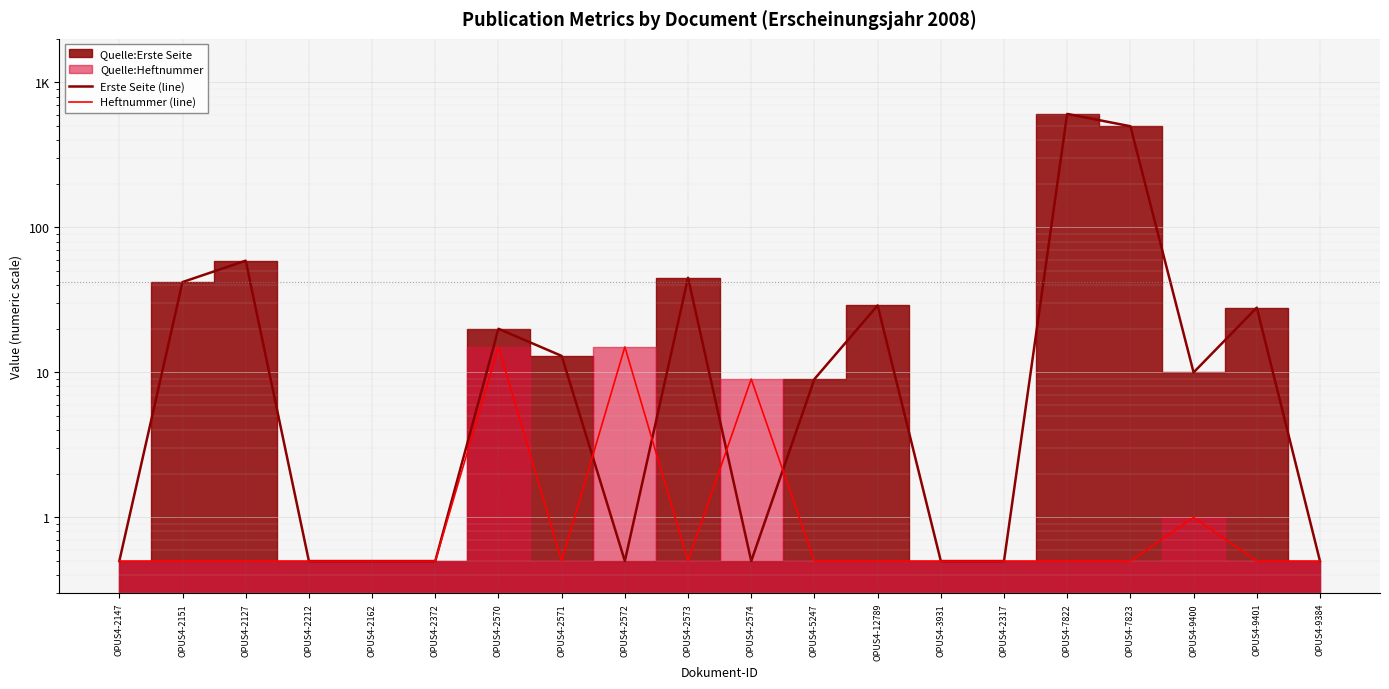

How many interior local peaks does the Heftnummer (line) series have?

4